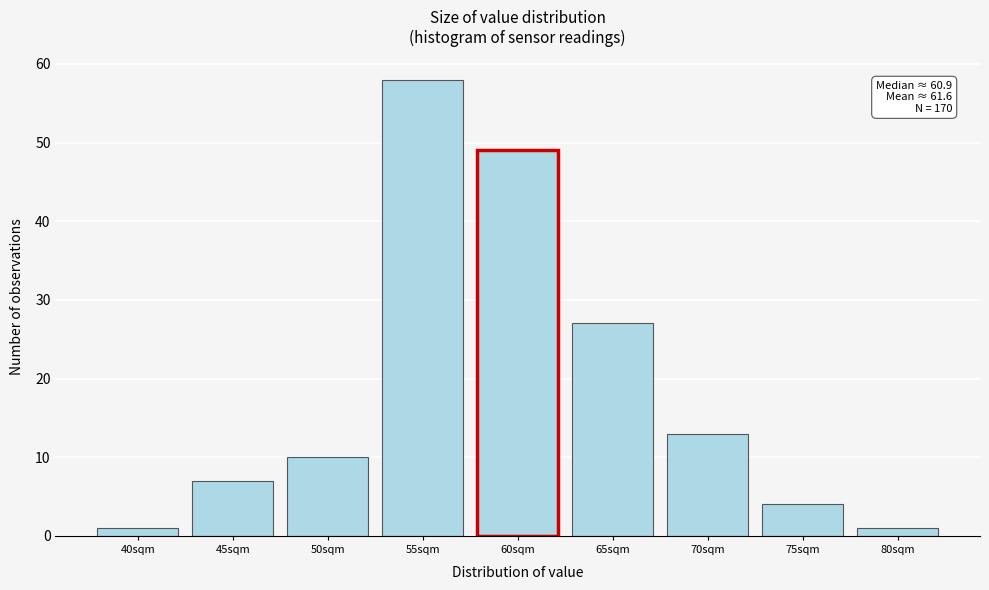

Reading left to right, transcribe all the data shown in this chart.

40sqm=1	45sqm=7	50sqm=10	55sqm=58	60sqm=49	65sqm=27	70sqm=13	75sqm=4	80sqm=1